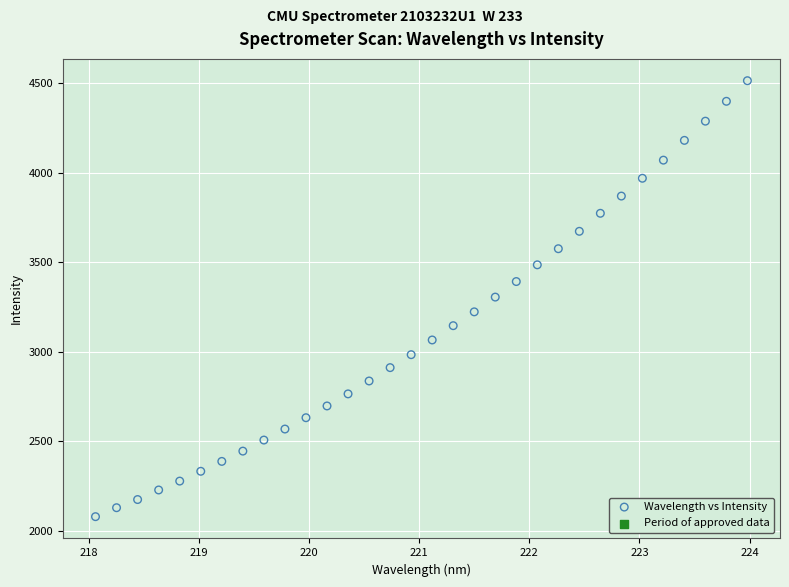

What is the range of Y values (max minus min)?

2434.4